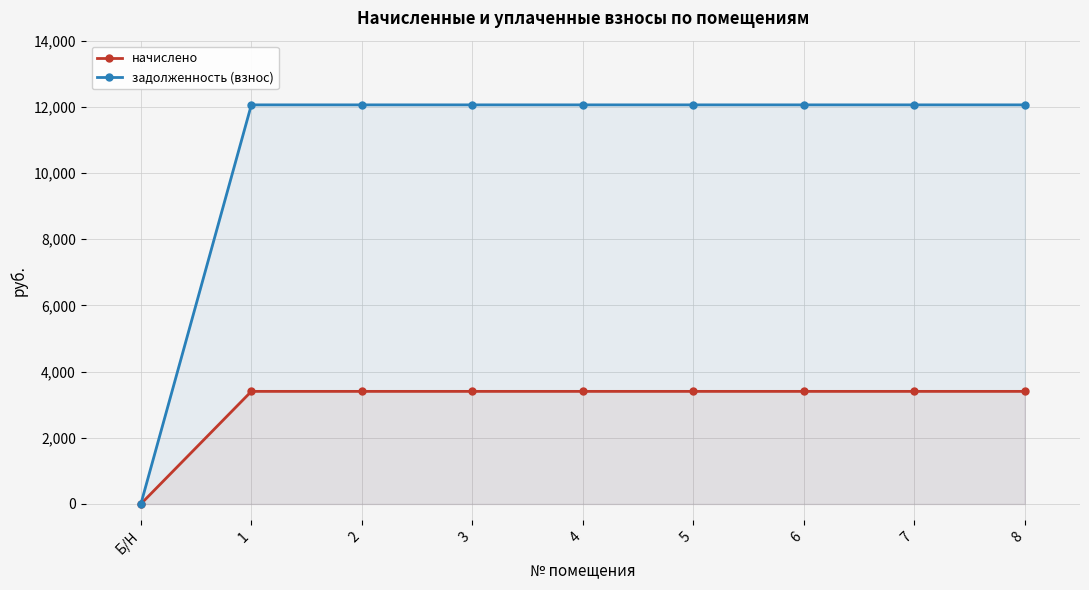

Is it true that задолженность (взнос) equals 15697 at 2?

False